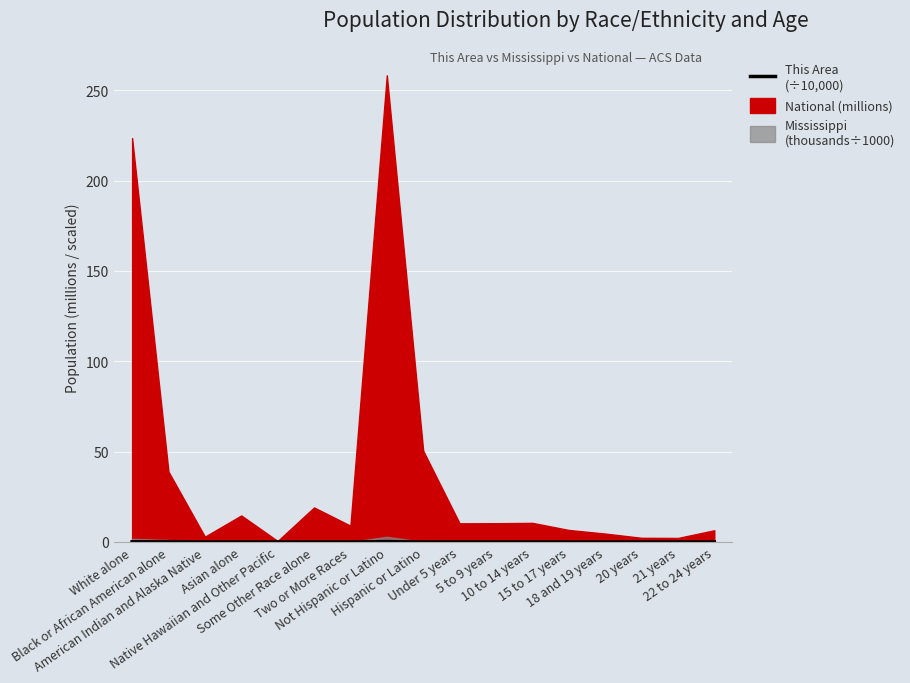

How many categories are shown in the chart?

17